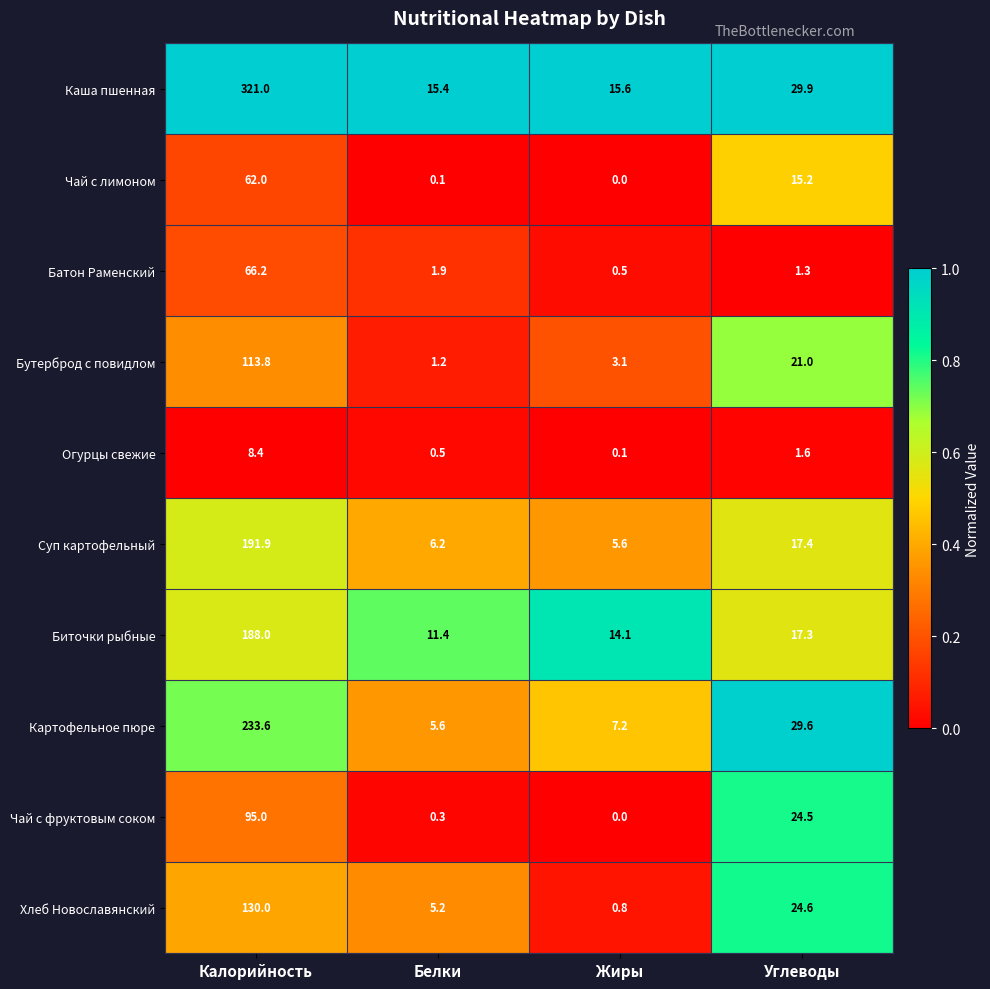

The Картофельное пюре series shows 7.2 at Жиры. True or false?

True